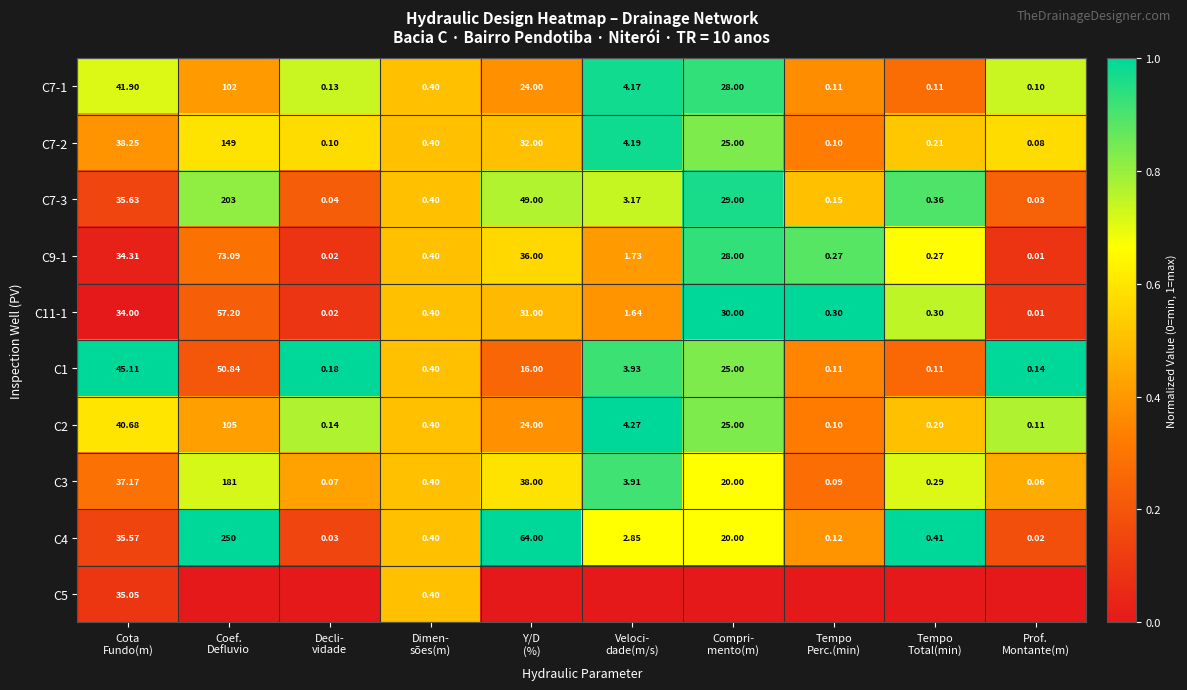

Between Coef.
Defluvio and Decli-
vidade, which is larger?

Decli-
vidade